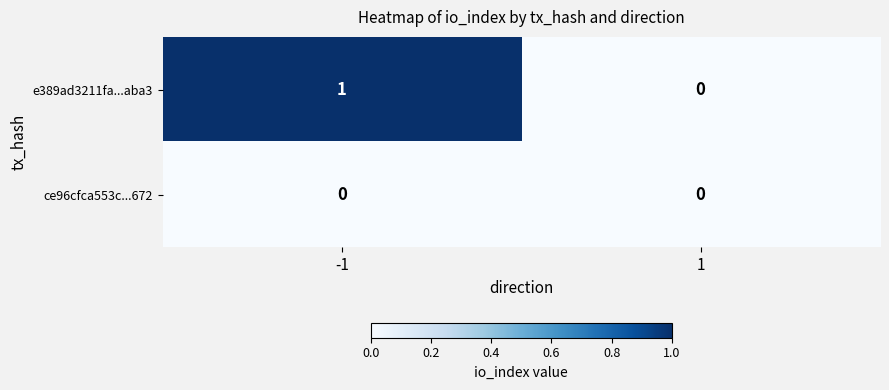

At -1, list the series in order from largest to smallest.

e389ad3211fa...aba3, ce96cfca553c...672